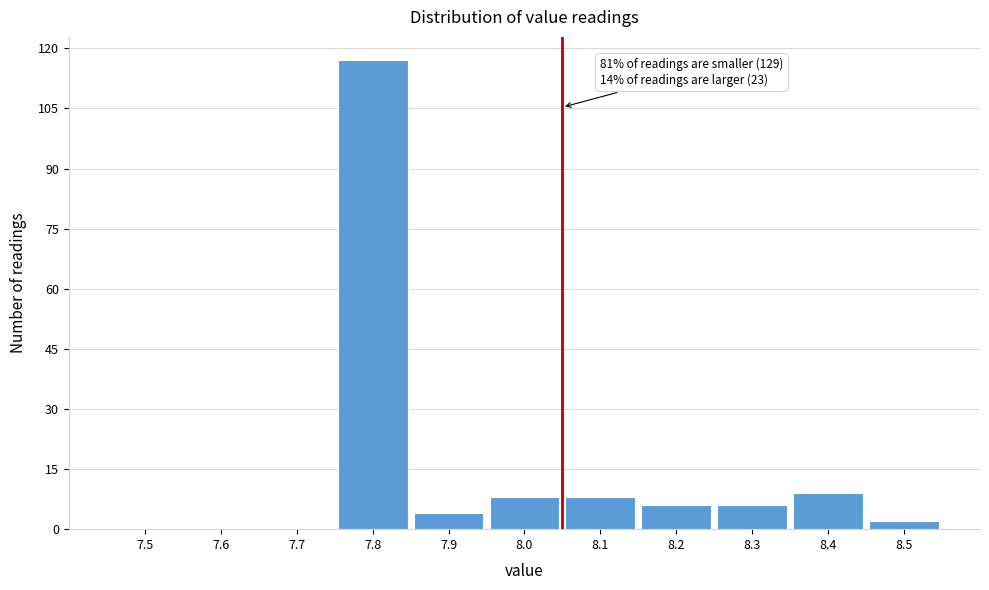

Reading left to right, what are all the values shown in this chart?

7.5=0	7.6=0	7.7=0	7.8=117	7.9=4	8.0=8	8.1=8	8.2=6	8.3=6	8.4=9	8.5=2